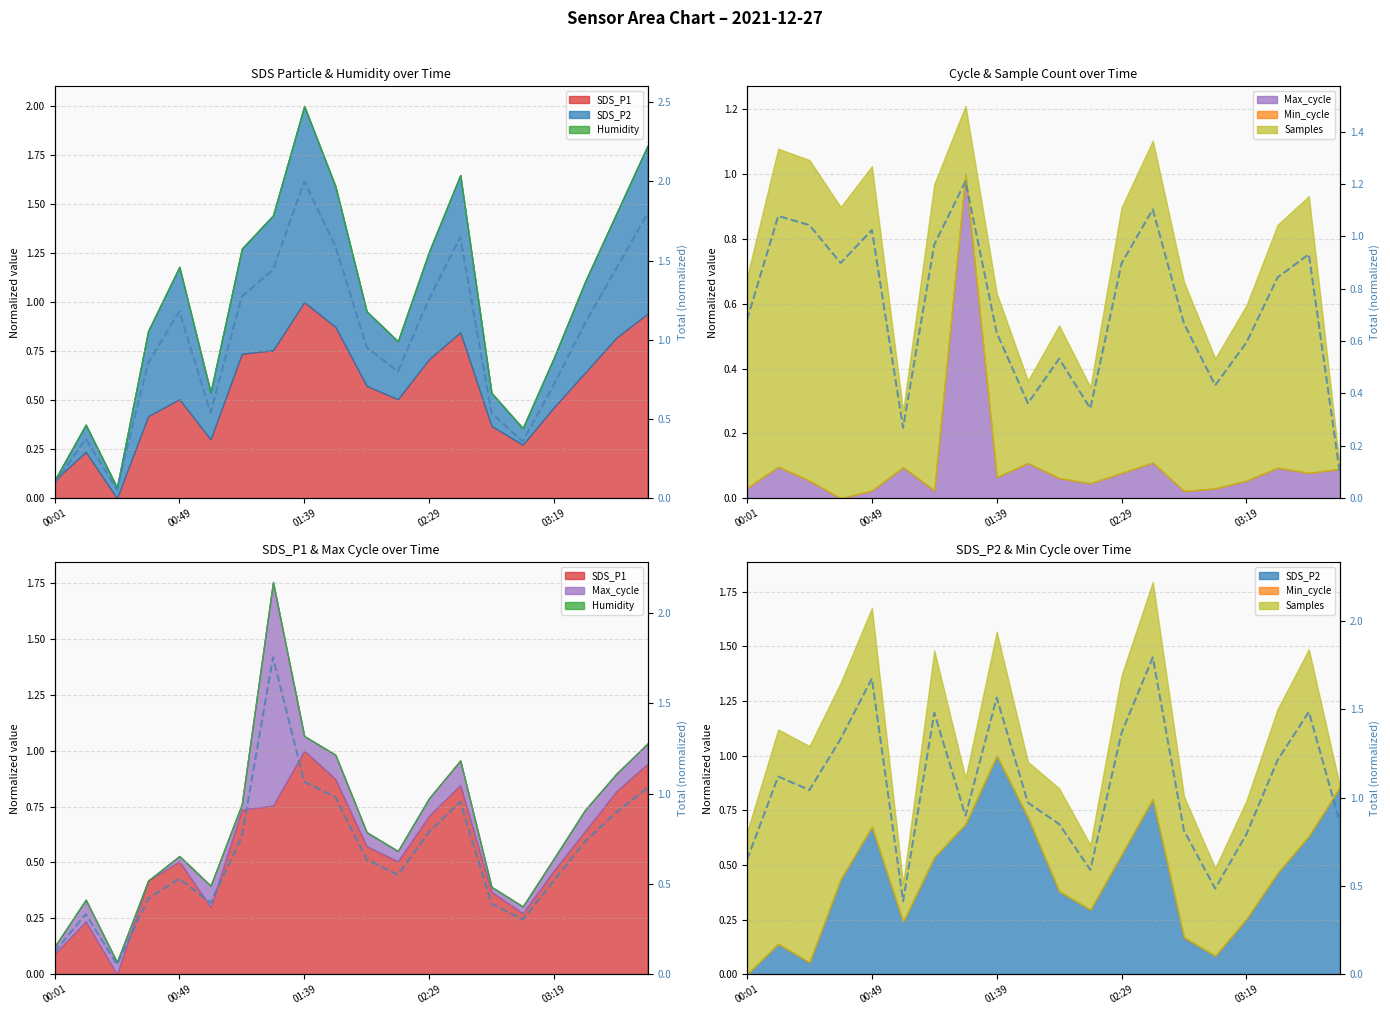

Where does the data first go above 1?

00:49